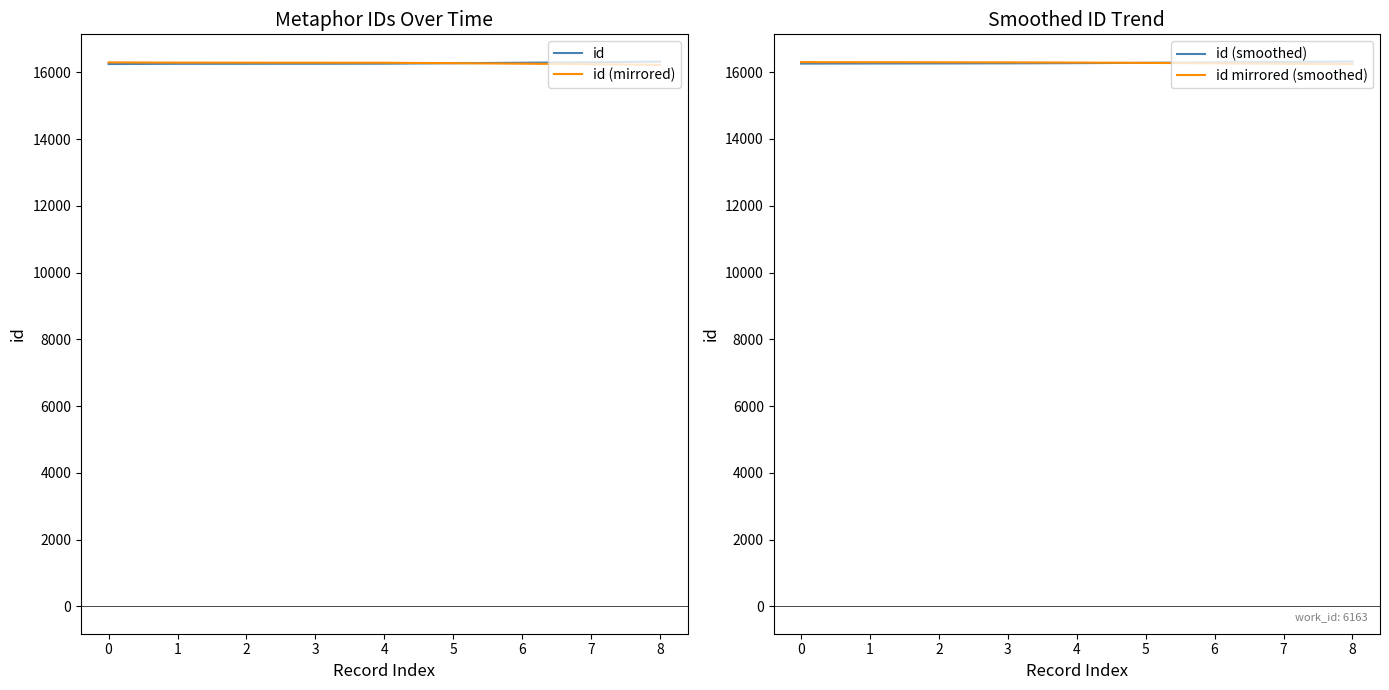

What is the highest value of the id (smoothed) series?

16316.0